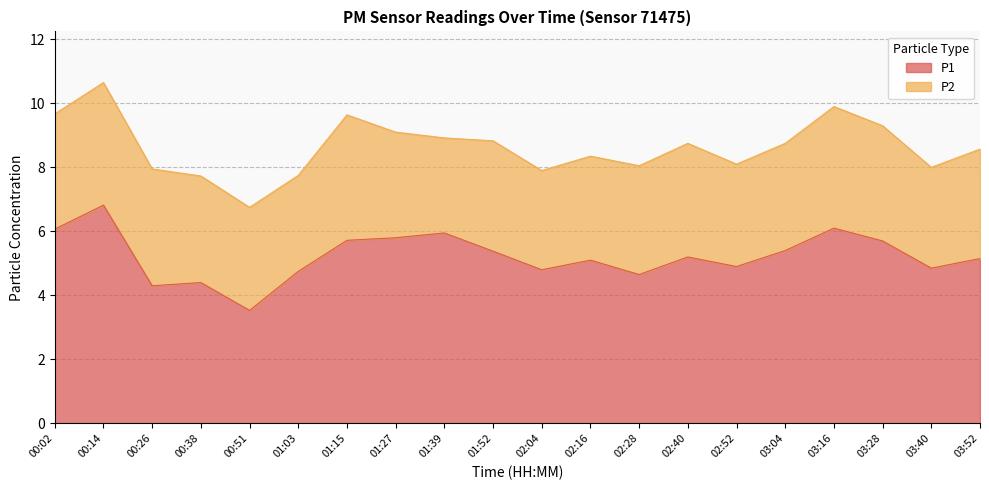

Reading left to right, list all the values displayed in this chart.

6.1	6.8	4.3	4.4	3.5	4.8	5.7	5.8	6.0	5.4	4.8	5.1	4.7	5.2	4.9	5.4	6.1	5.7	4.8	5.2